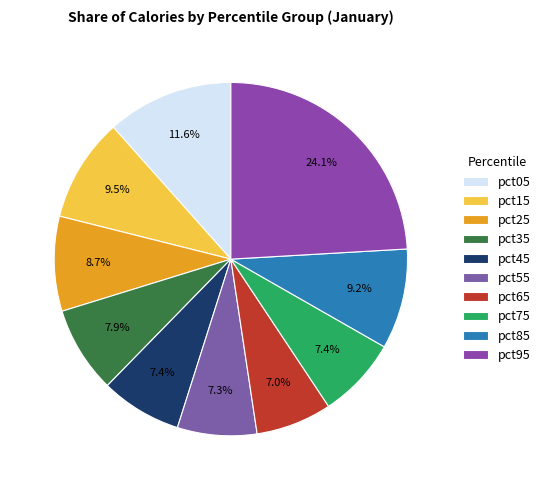

Which category has the biggest portion of the pie?

pct95